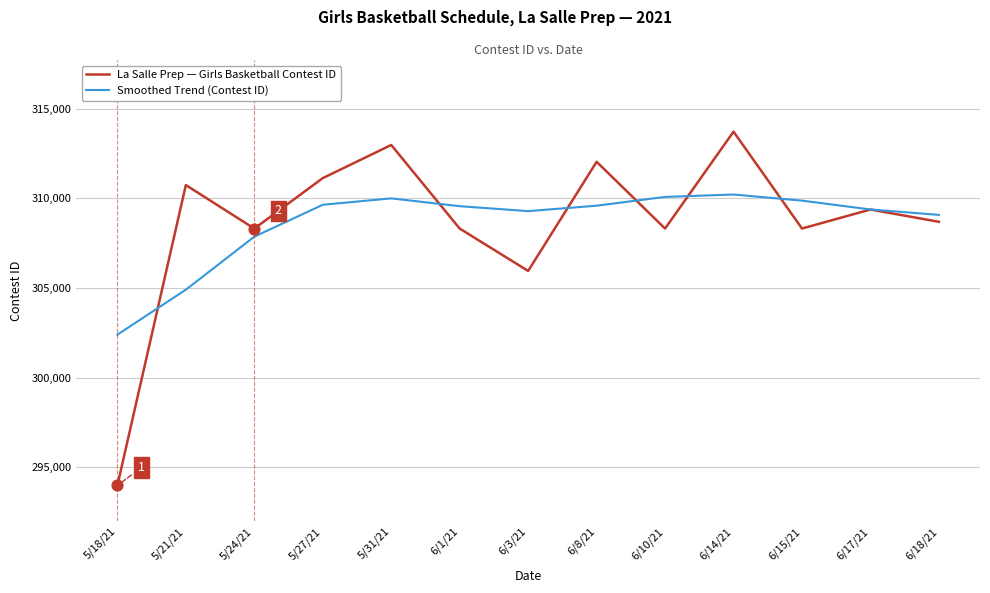

What is the total value across all series at 6/18/21?

617776.5